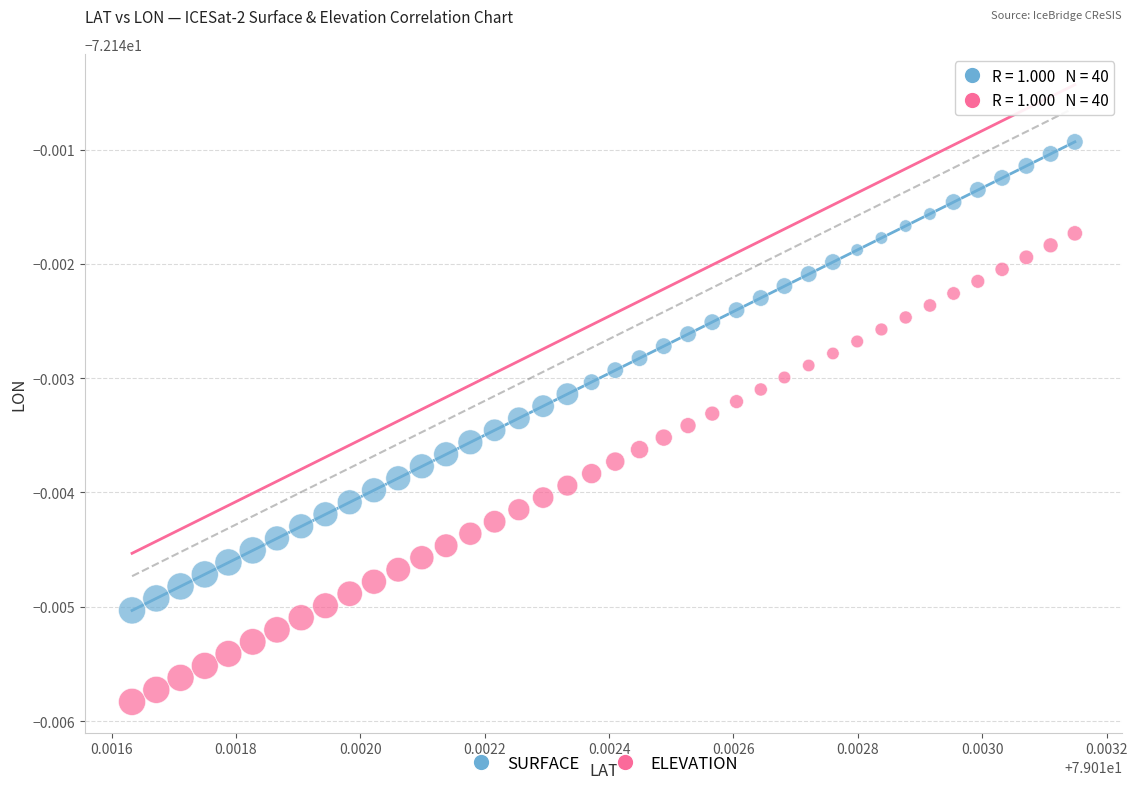

Which series contains the lowest Y value?

ELEVATION